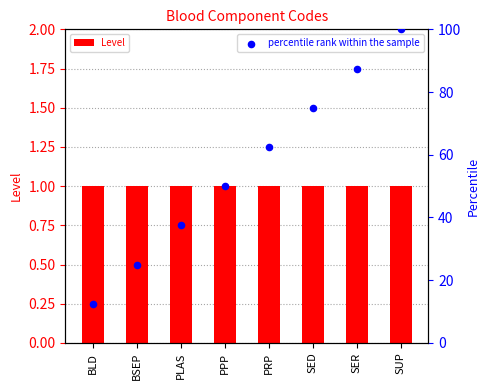

What are all the series names shown in the legend?

Level, percentile rank within the sample